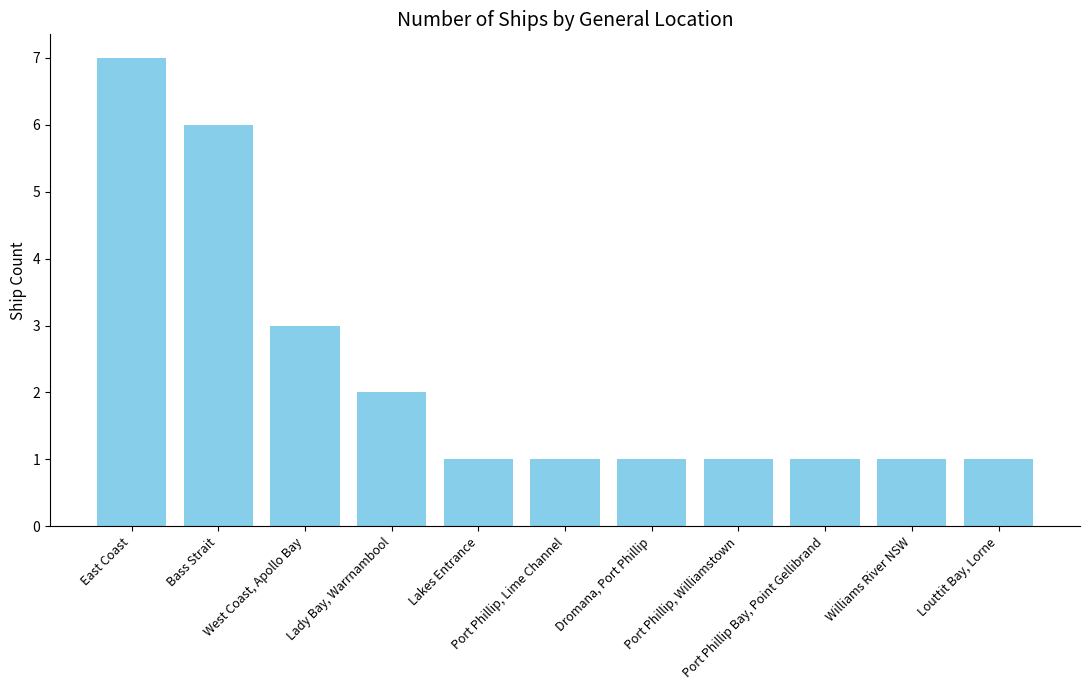

Approximately how many times larger is the value at Port Phillip Bay, Point Gellibrand compared to Port Phillip, Williamstown?

1.0